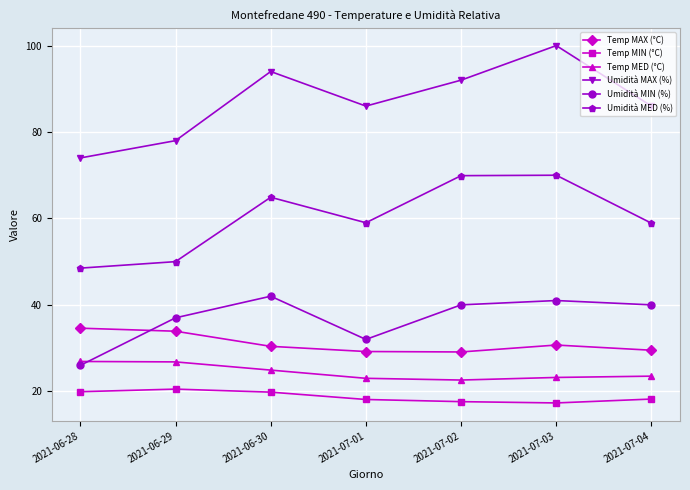

Between 2021-06-28 and 2021-06-29, which series saw the biggest shift?

Umidità MIN (%)